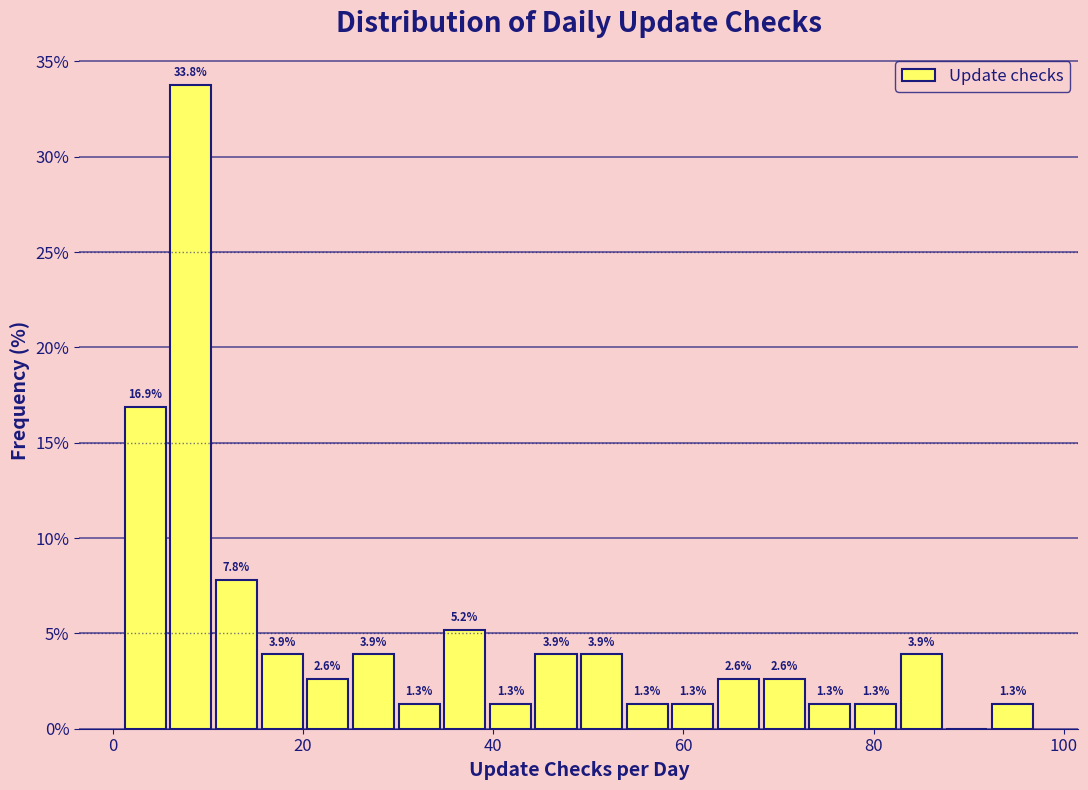

Read against the x-axis, roughly where is the centre of the tallest bar?

8